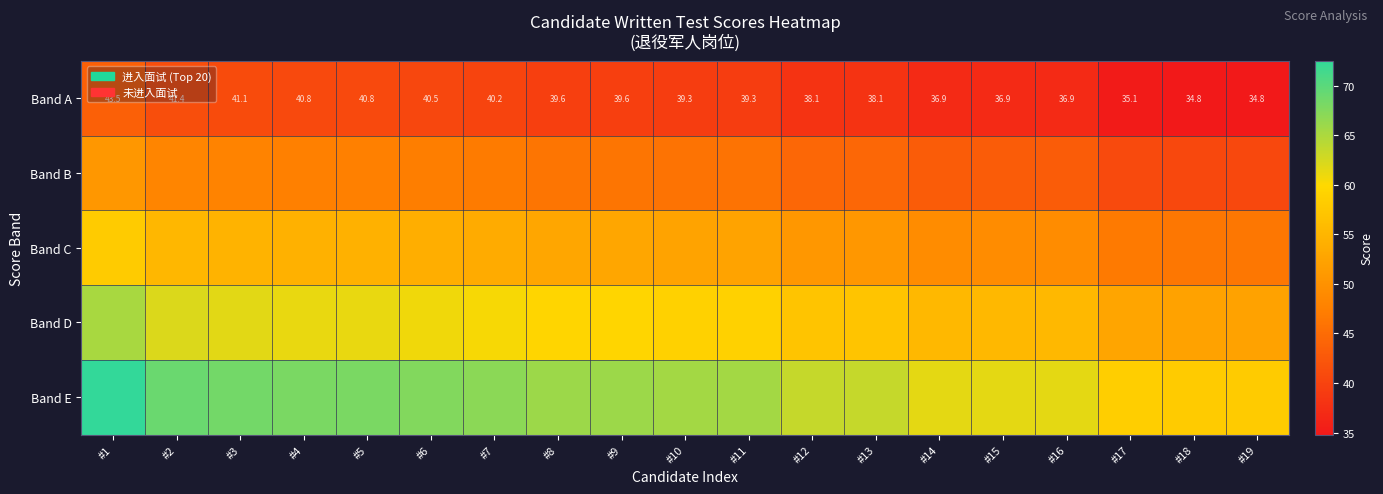

What is the sum of the Band E values at #11 and #15?

127.0